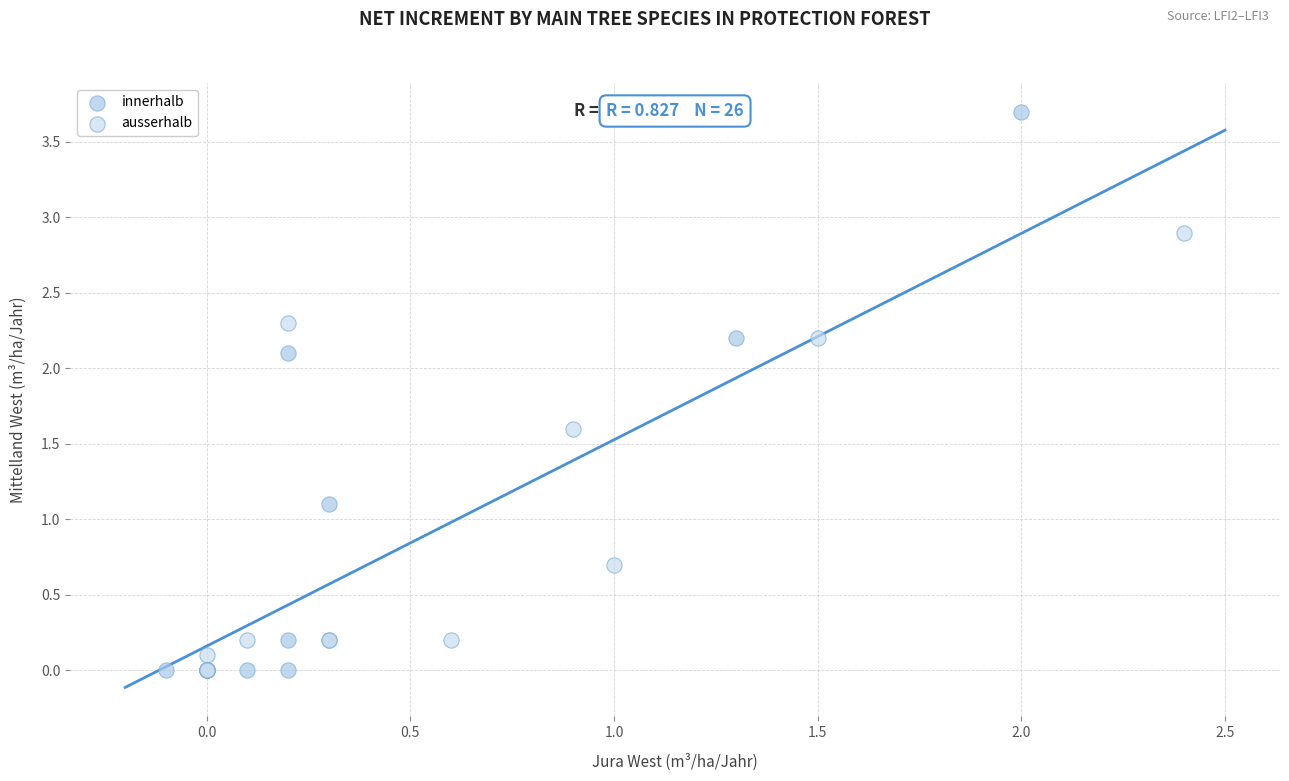

Which series contains the highest Y value?

innerhalb